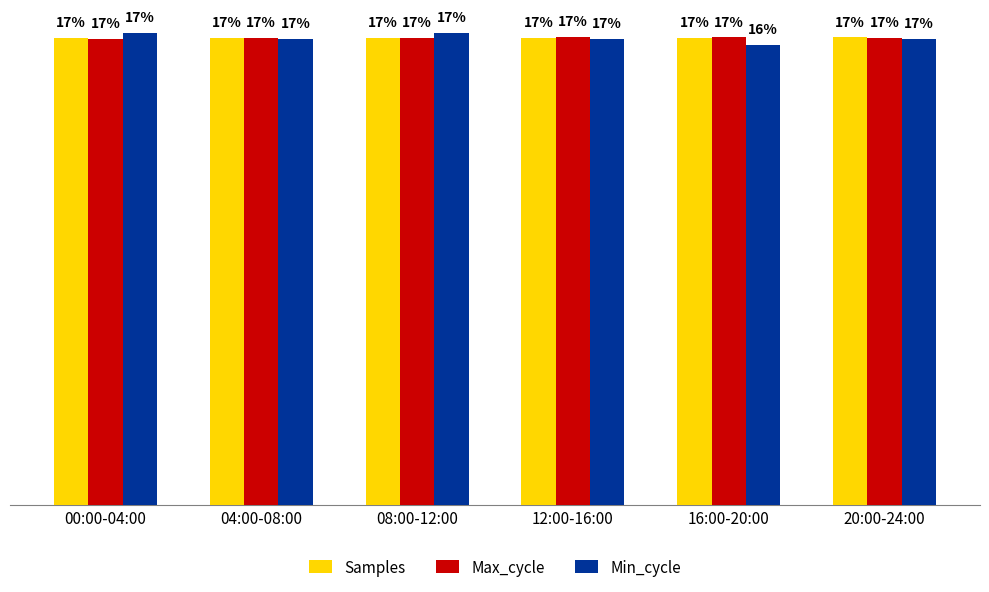

What are all the series names shown in the legend?

Samples, Max_cycle, Min_cycle